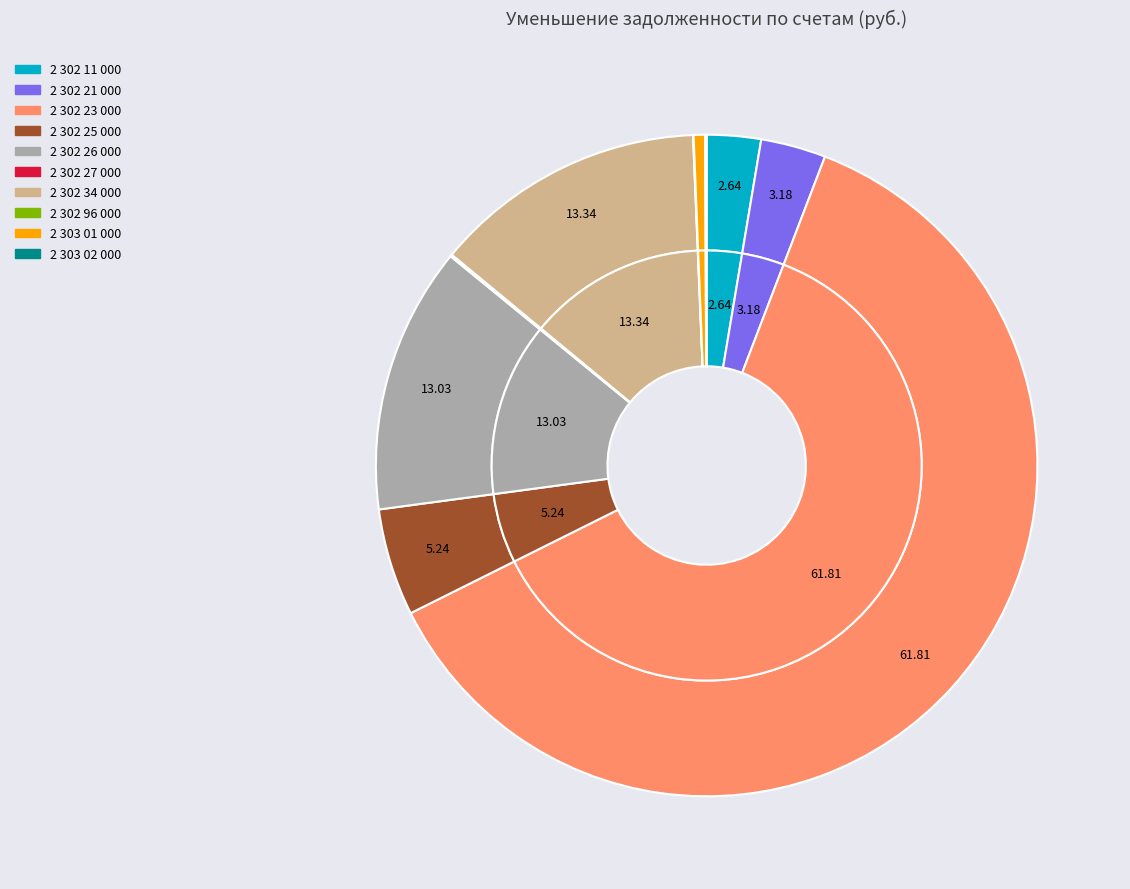

What percentage is the 2 302 26 000 slice, to the nearest percent?

13%